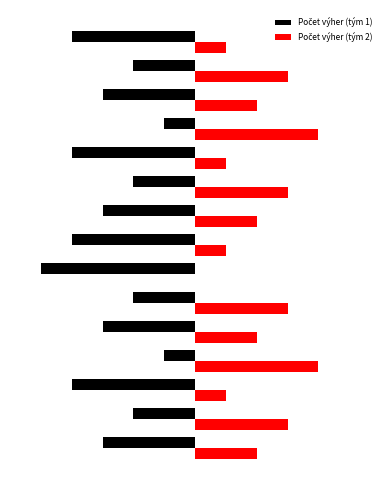

How many Počet výher (tým 2) values are between 1 and 3?

12